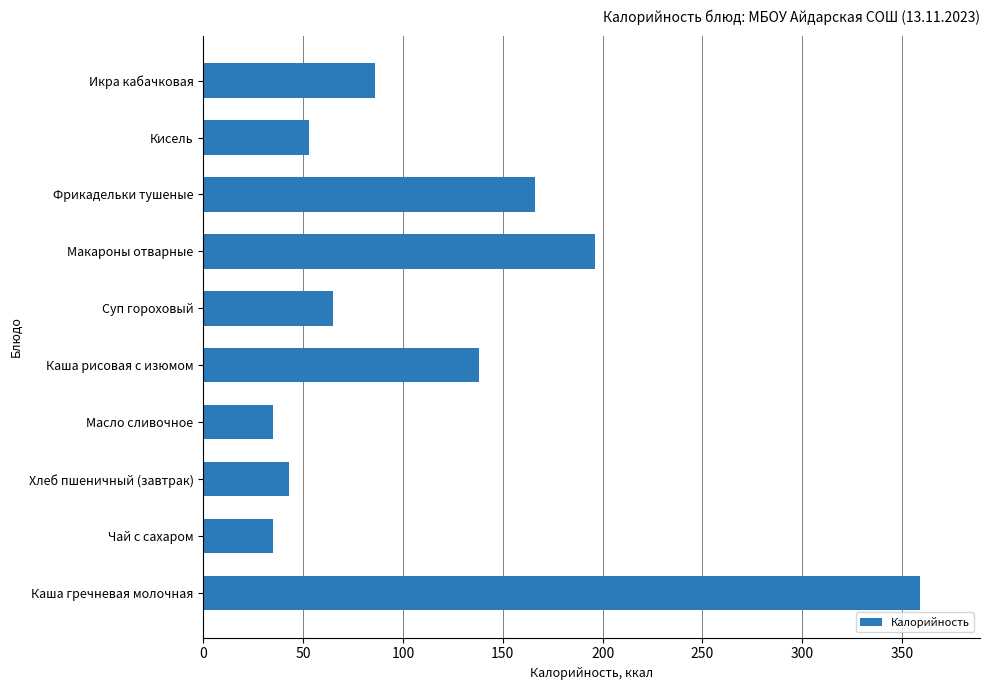

How many distinct data groups are displayed?

1